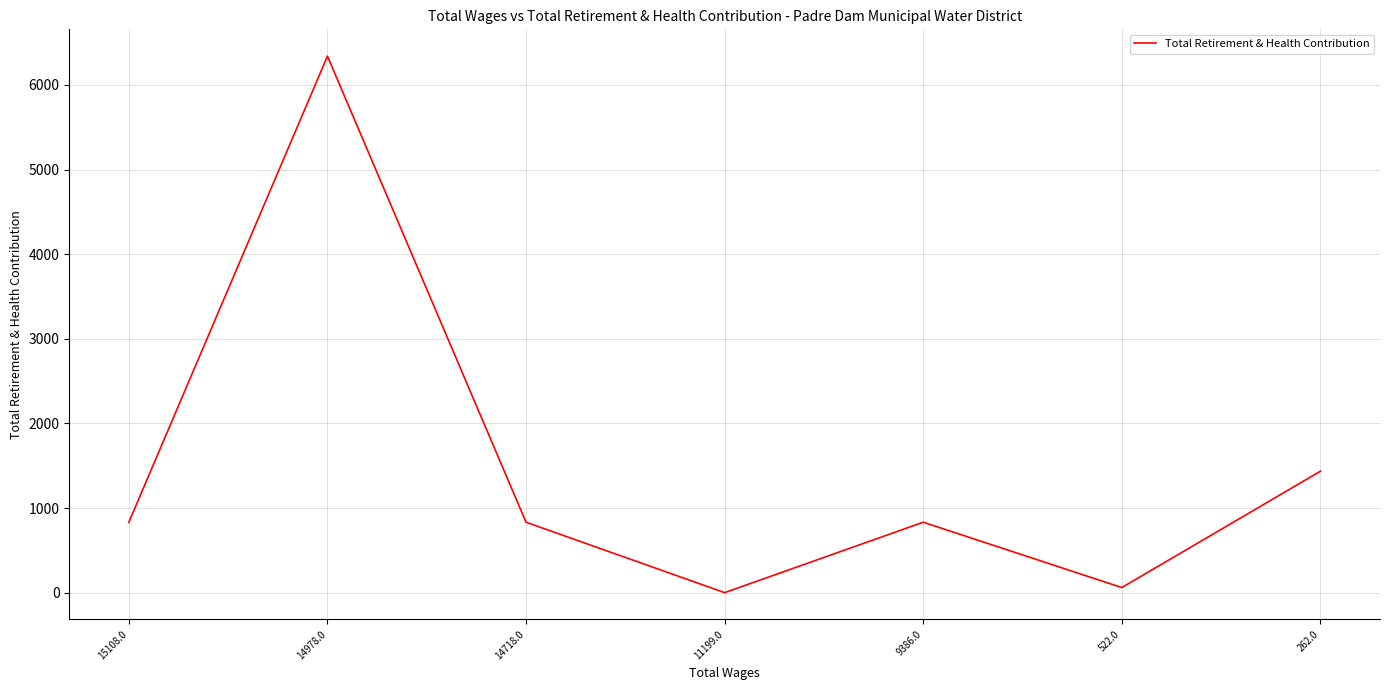

Which label corresponds to the largest value in the chart?

14978.0